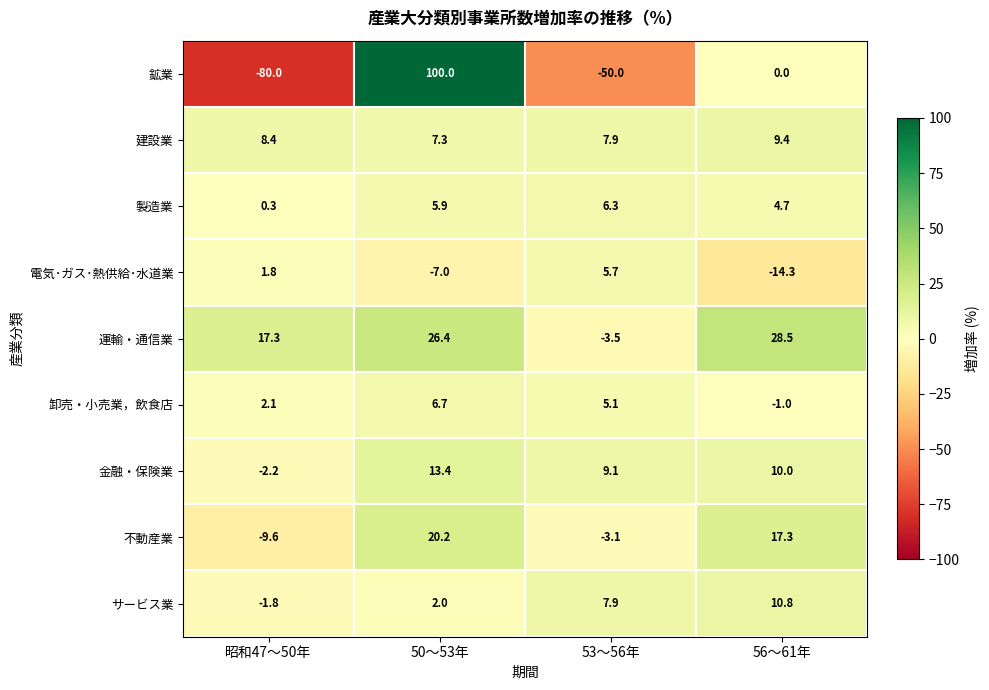

Where does the 金融・保険業 series first go above 10?

50～53年